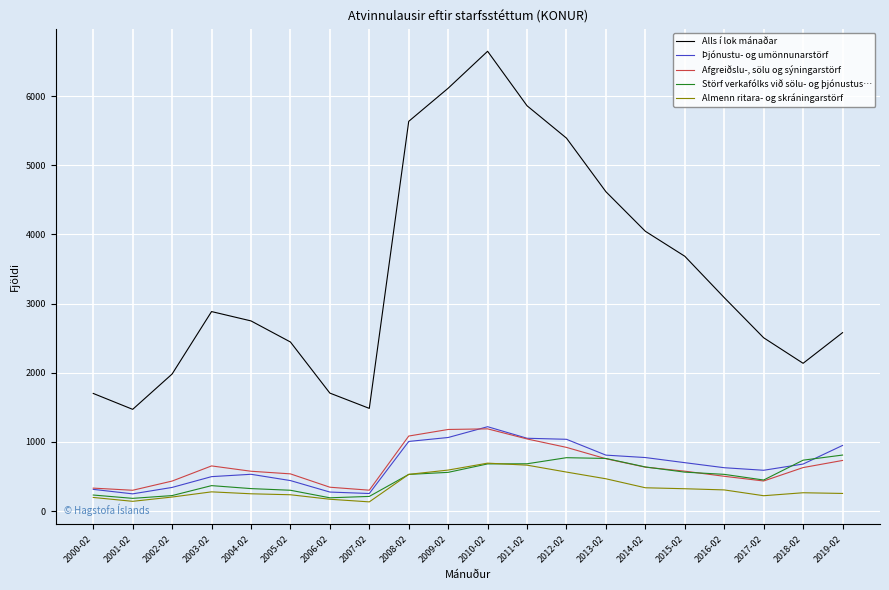

Rank the series at 2011-02 from highest to lowest value.

Alls í lok mánaðar, Þjónustu- og umönnunarstörf, Afgreiðslu-, sölu og sýningarstörf, Störf verkafólks við sölu- og þjónustus…, Almenn ritara- og skráningarstörf